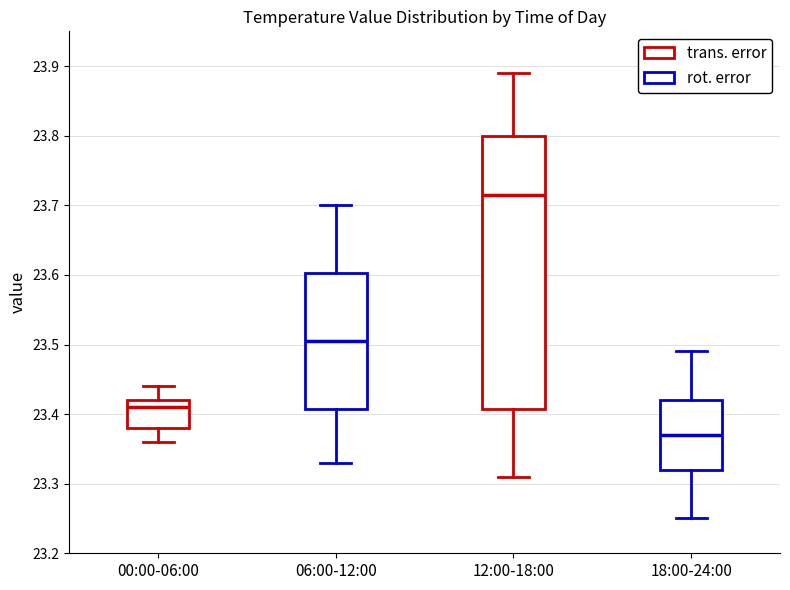

Where does the median line of the box for 06:00-12:00 sit on the y-axis? The values are not printed on the chart, so give them approximately, as read against the axis.

23.51